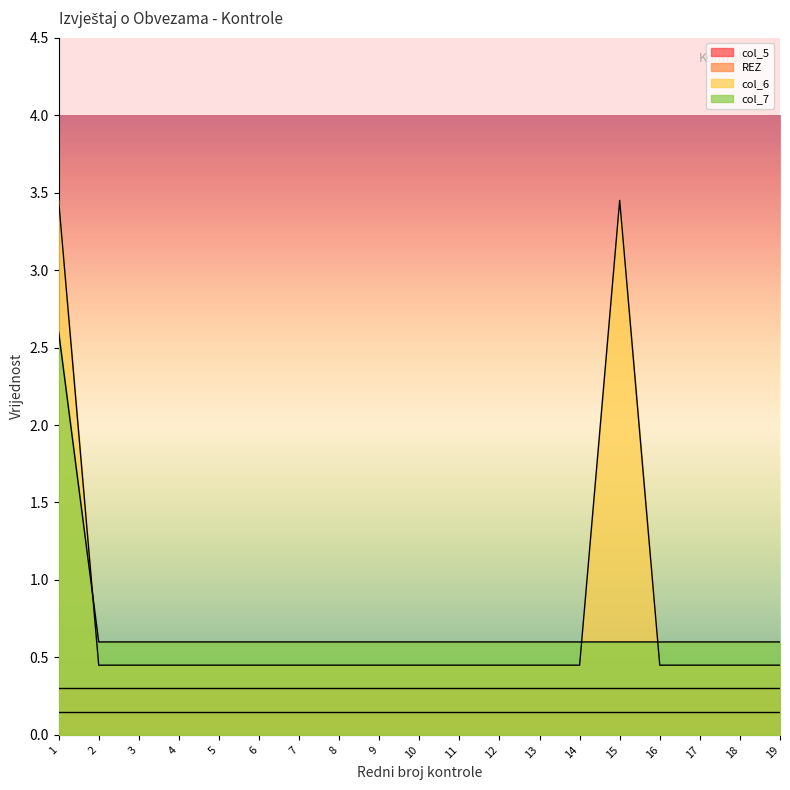

Reading left to right, list all the values displayed in this chart.

col_6: 3.5	0.4	0.4	0.4	0.4	0.4	0.4	0.4	0.4	0.4	0.4	0.4	0.4	0.4	3.5	0.4	0.4	0.4	0.4
col_7: 2.6	0.6	0.6	0.6	0.6	0.6	0.6	0.6	0.6	0.6	0.6	0.6	0.6	0.6	0.6	0.6	0.6	0.6	0.6